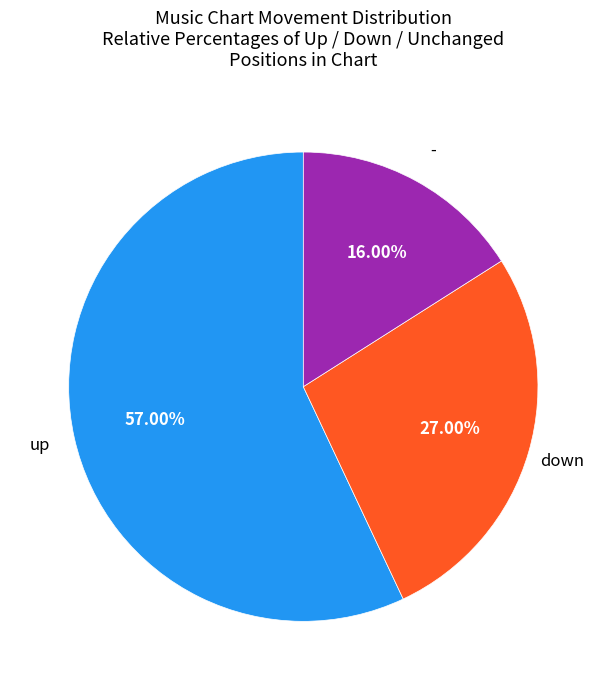

Does any single category account for the majority?

Yes